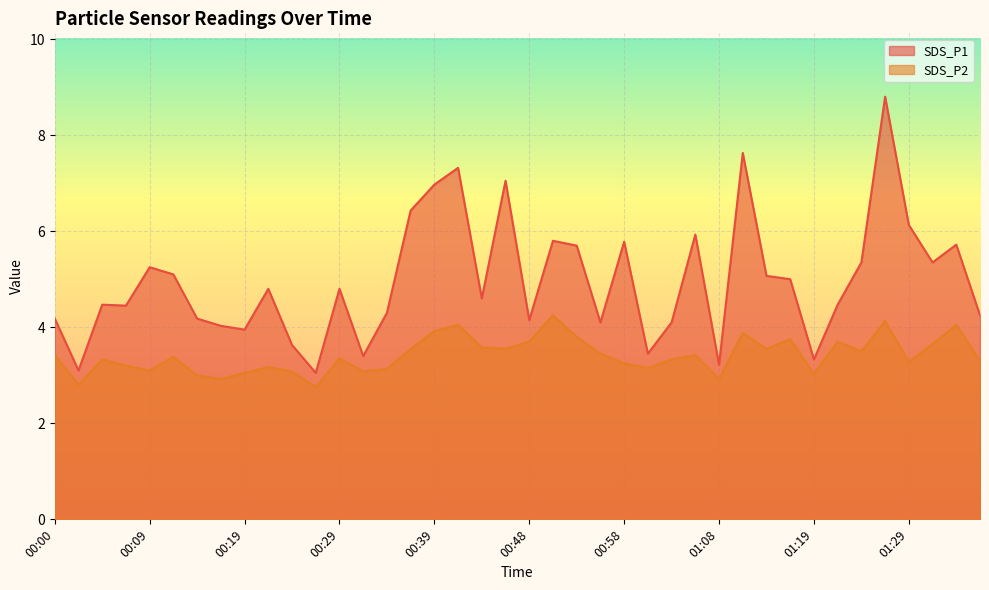

At how many categories does at least one series exceed 8?

1